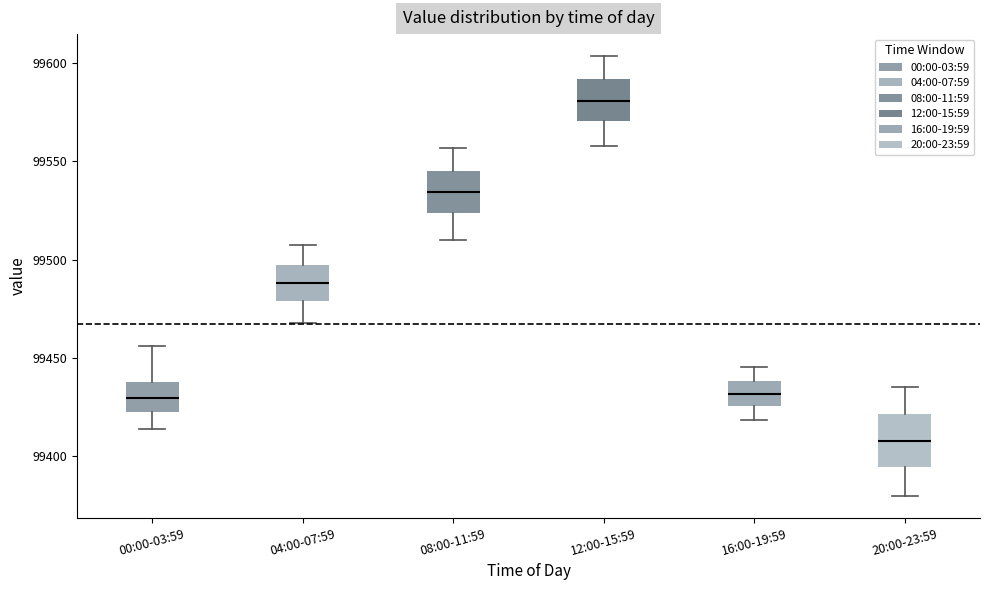

Which box's median line is the highest?

12:00-15:59